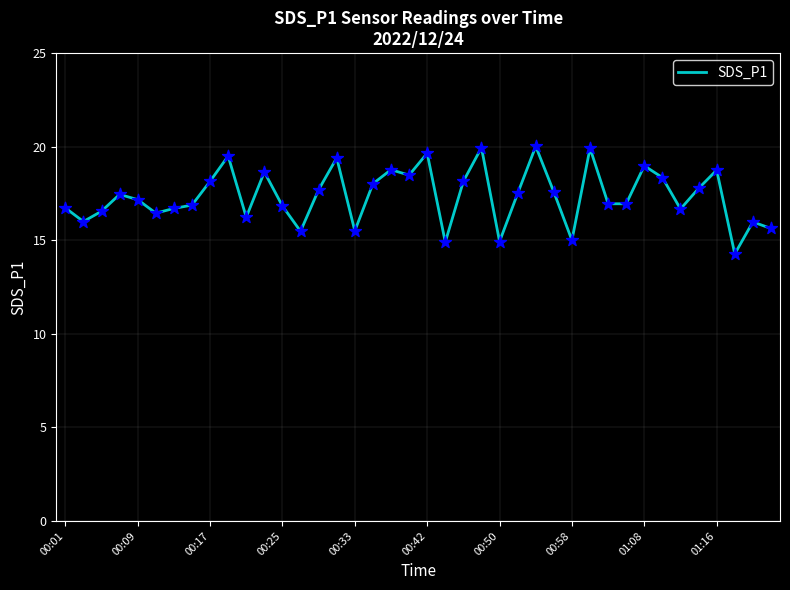

What is the smallest value displayed?

14.3